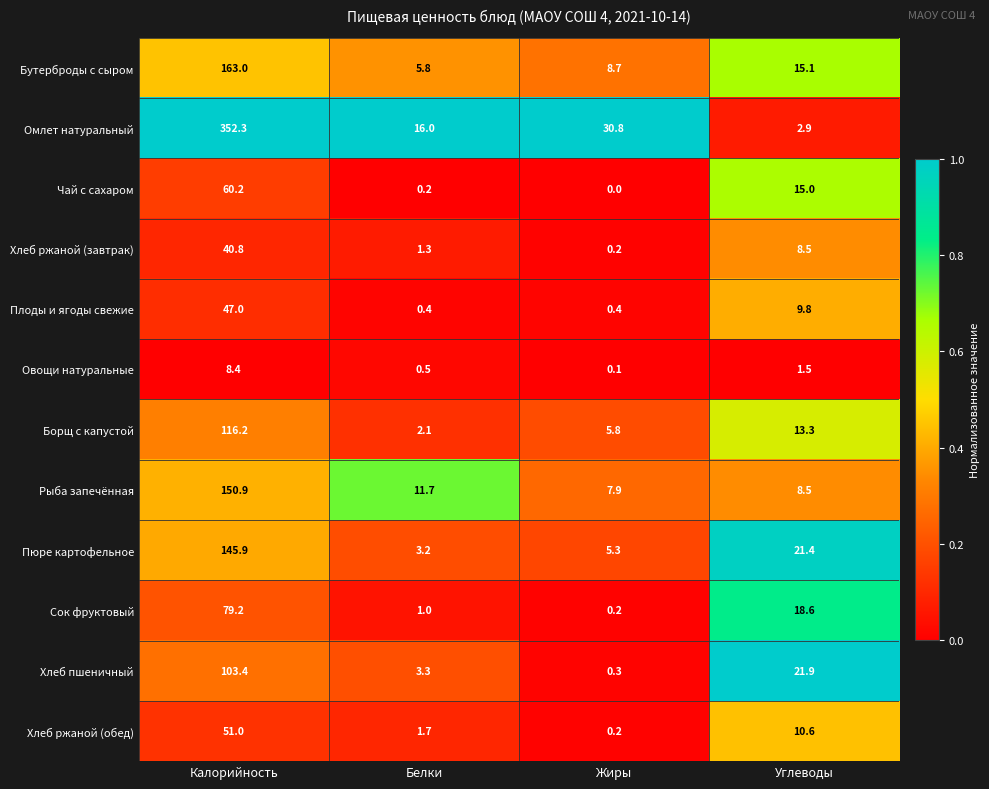

Which series has the largest total across all categories?

Омлет натуральный